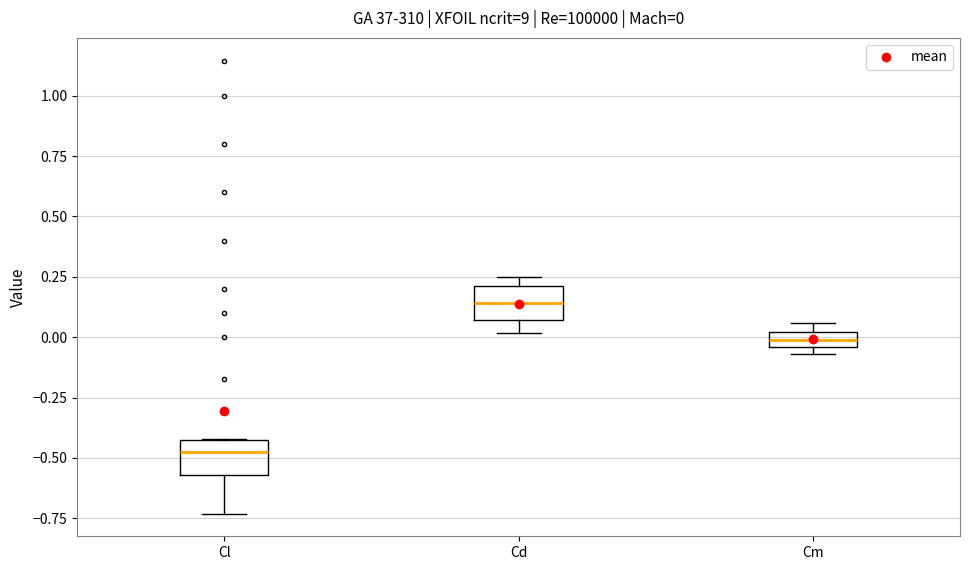

Which box's median line is the lowest?

Cl